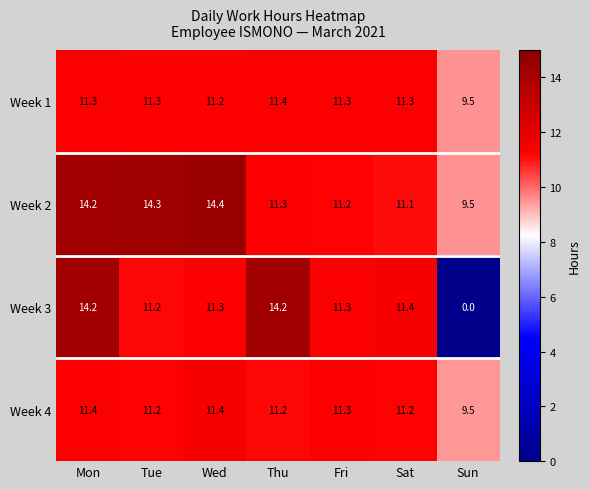

What is the difference between the highest and lowest values at Sat?

0.3